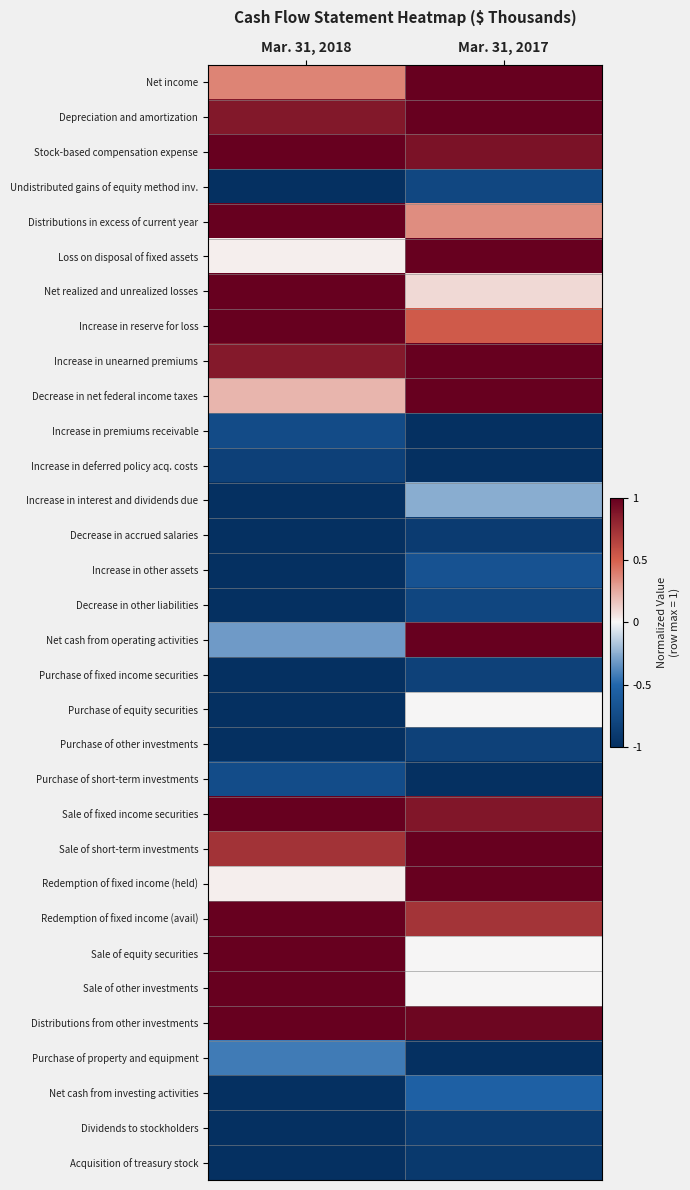

Reading left to right, extract all data points from this chart.

Net income: Mar. 31, 2018=0.4	Mar. 31, 2017=1.0
Depreciation and amortization: Mar. 31, 2018=0.9	Mar. 31, 2017=1.0
Stock-based compensation expense: Mar. 31, 2018=1.0	Mar. 31, 2017=0.9
Undistributed gains of equity method inv.: Mar. 31, 2018=-1.0	Mar. 31, 2017=-0.8
Distributions in excess of current year: Mar. 31, 2018=1.0	Mar. 31, 2017=0.3
Loss on disposal of fixed assets: Mar. 31, 2018=0.0	Mar. 31, 2017=1.0
Net realized and unrealized losses: Mar. 31, 2018=1.0	Mar. 31, 2017=0.1
Increase in reserve for loss: Mar. 31, 2018=1.0	Mar. 31, 2017=0.5
Increase in unearned premiums: Mar. 31, 2018=0.9	Mar. 31, 2017=1.0
Decrease in net federal income taxes: Mar. 31, 2018=0.2	Mar. 31, 2017=1.0
Increase in premiums receivable: Mar. 31, 2018=-0.7	Mar. 31, 2017=-1.0
Increase in deferred policy acq. costs: Mar. 31, 2018=-0.8	Mar. 31, 2017=-1.0
Increase in interest and dividends due: Mar. 31, 2018=-1.0	Mar. 31, 2017=-0.3
Decrease in accrued salaries: Mar. 31, 2018=-1.0	Mar. 31, 2017=-0.9
Increase in other assets: Mar. 31, 2018=-1.0	Mar. 31, 2017=-0.7
Decrease in other liabilities: Mar. 31, 2018=-1.0	Mar. 31, 2017=-0.8
Net cash from operating activities: Mar. 31, 2018=-0.3	Mar. 31, 2017=1.0
Purchase of fixed income securities: Mar. 31, 2018=-1.0	Mar. 31, 2017=-0.8
Purchase of equity securities: Mar. 31, 2018=-1.0	Mar. 31, 2017=0.0
Purchase of other investments: Mar. 31, 2018=-1.0	Mar. 31, 2017=-0.8
Purchase of short-term investments: Mar. 31, 2018=-0.7	Mar. 31, 2017=-1.0
Sale of fixed income securities: Mar. 31, 2018=1.0	Mar. 31, 2017=0.9
Sale of short-term investments: Mar. 31, 2018=0.7	Mar. 31, 2017=1.0
Redemption of fixed income (held): Mar. 31, 2018=0.0	Mar. 31, 2017=1.0
Redemption of fixed income (avail): Mar. 31, 2018=1.0	Mar. 31, 2017=0.7
Sale of equity securities: Mar. 31, 2018=1.0	Mar. 31, 2017=0.0
Sale of other investments: Mar. 31, 2018=1.0	Mar. 31, 2017=0.0
Distributions from other investments: Mar. 31, 2018=1.0	Mar. 31, 2017=1.0
Purchase of property and equipment: Mar. 31, 2018=-0.4	Mar. 31, 2017=-1.0
Net cash from investing activities: Mar. 31, 2018=-1.0	Mar. 31, 2017=-0.6
Dividends to stockholders: Mar. 31, 2018=-1.0	Mar. 31, 2017=-0.9
Acquisition of treasury stock: Mar. 31, 2018=-1.0	Mar. 31, 2017=-0.9